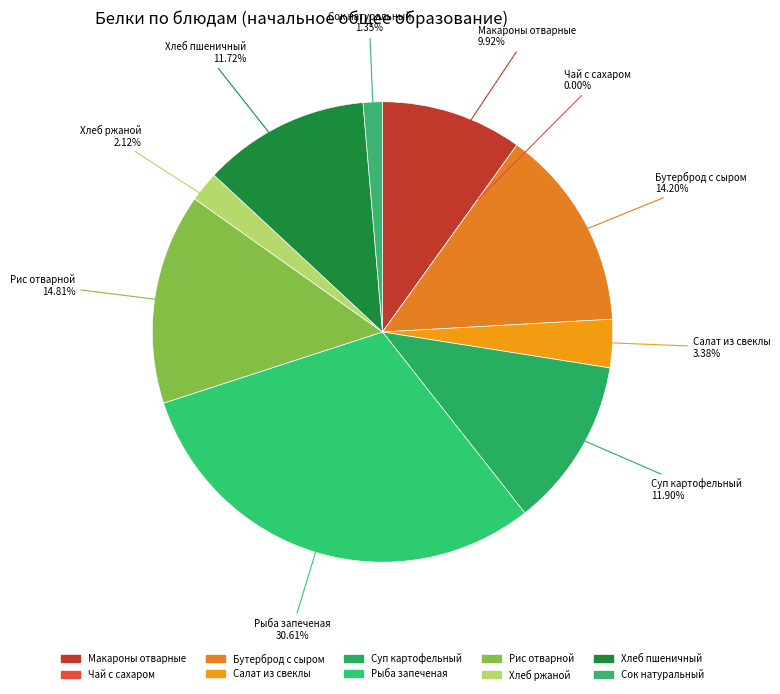

True or false: суп картофельный с мясными фрикадельками accounts for 21% of the total.

False